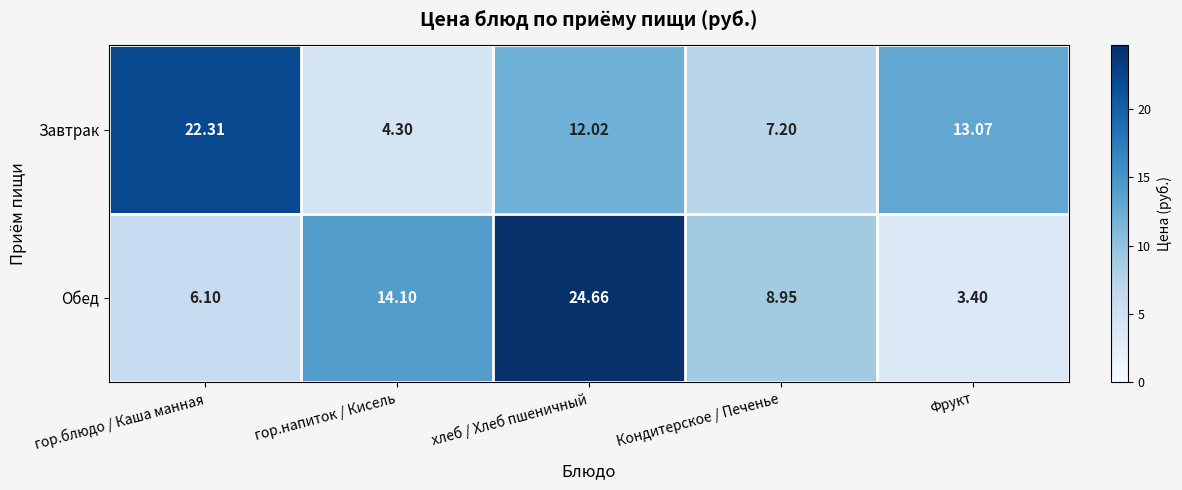

Which series changed the most between гор.блюдо / Каша манная and гор.напиток / Кисель?

Завтрак